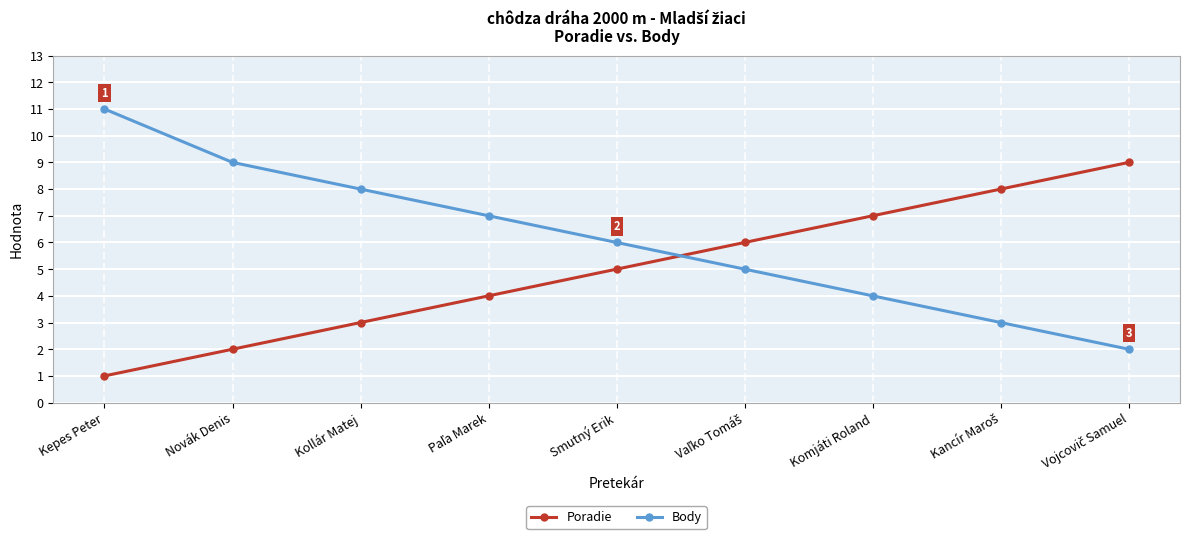

List the series in order of their overall mean, lowest first.

Poradie, Body